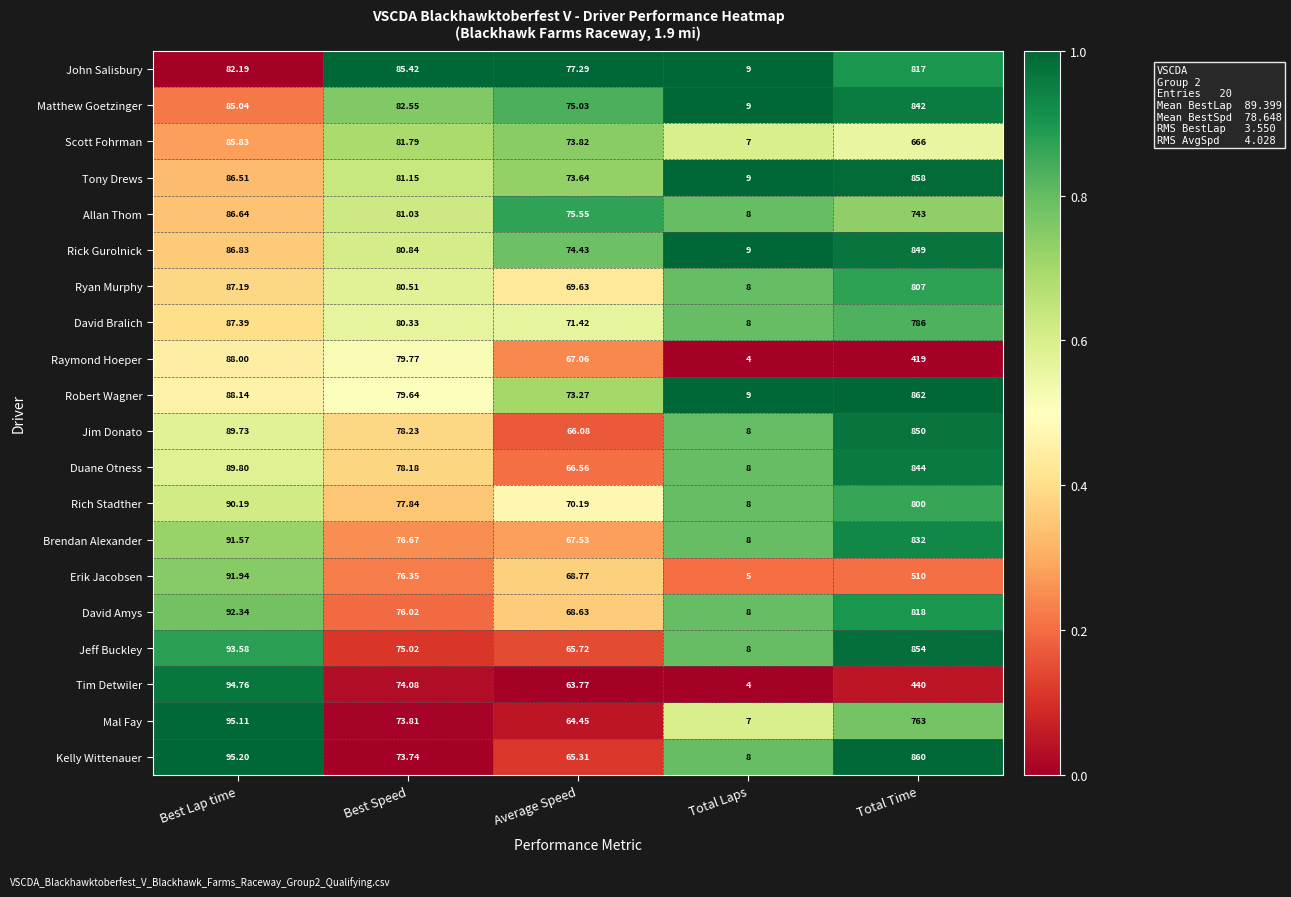

Where is Tony Drews nearest to the value 433?

Best Lap time